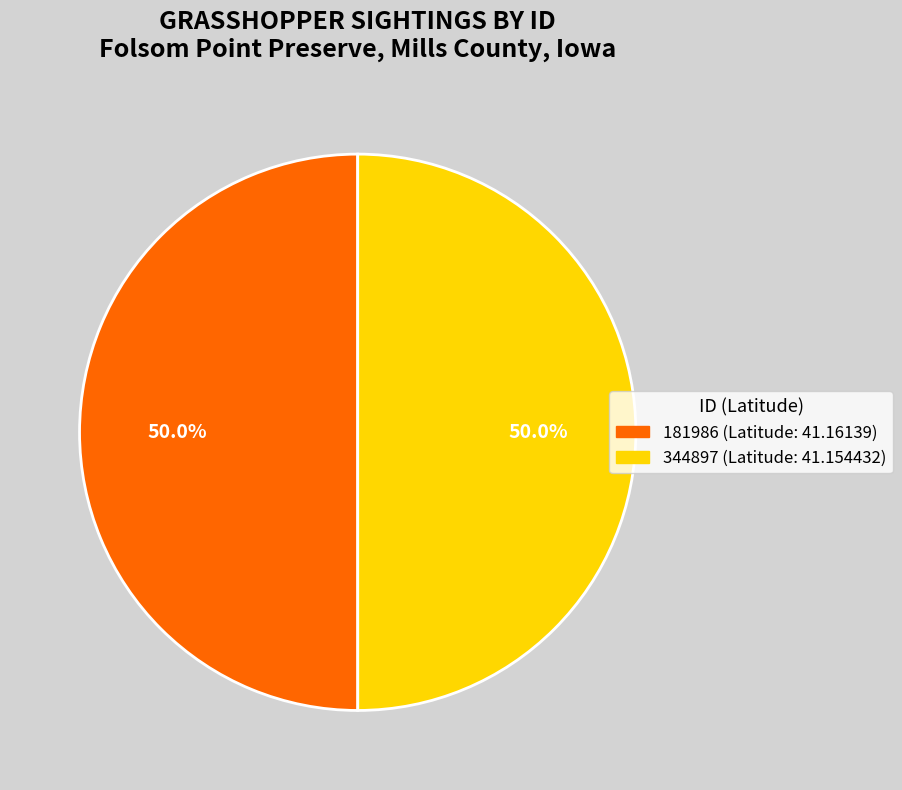

How many segments does this pie chart have?

2